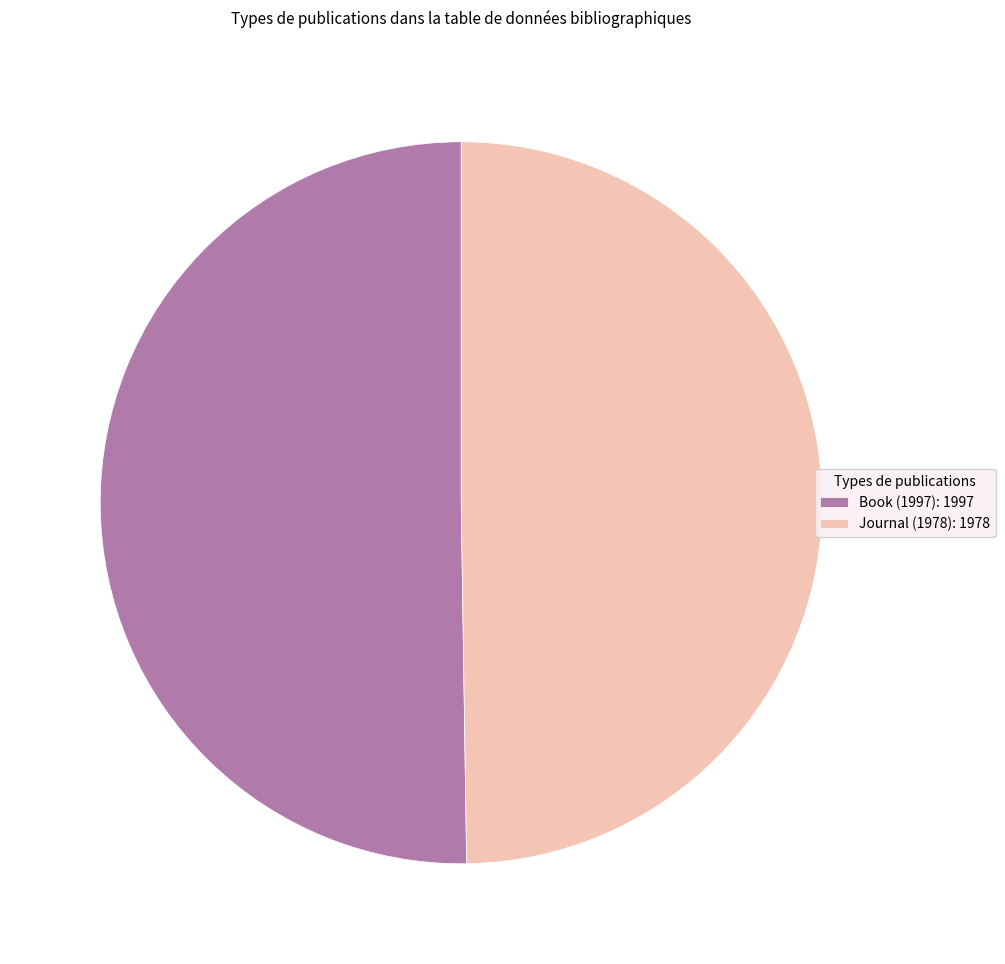

Do Journal (1978): 1978 and Book (1997): 1997 together represent more than half of the pie?

Yes